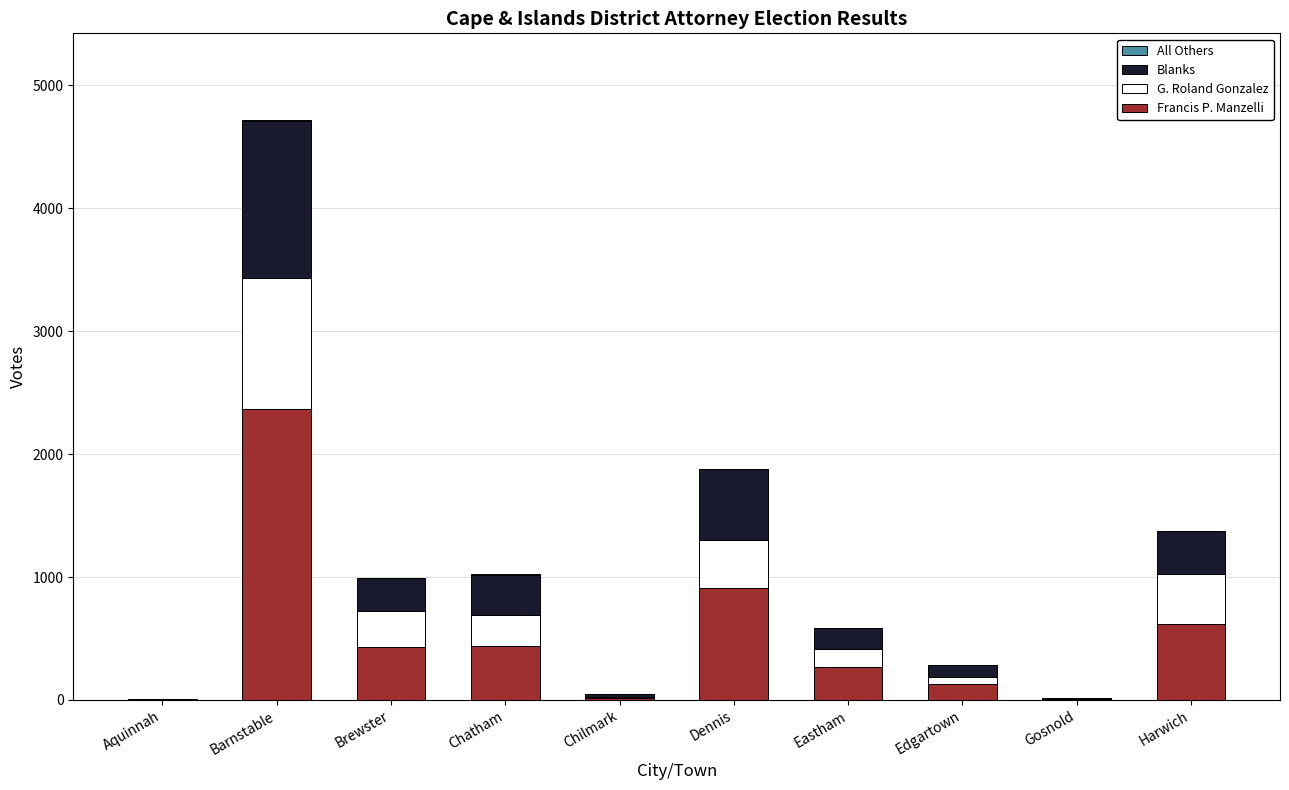

What is the highest value of the Francis P. Manzelli series?

2366